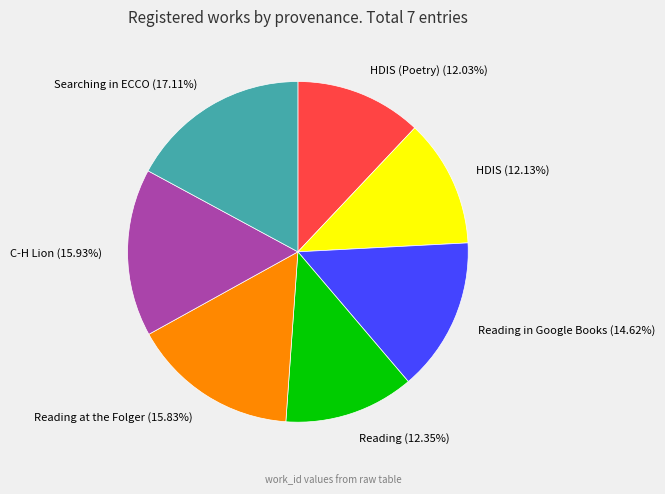

Which slice is the largest?

Searching in ECCO